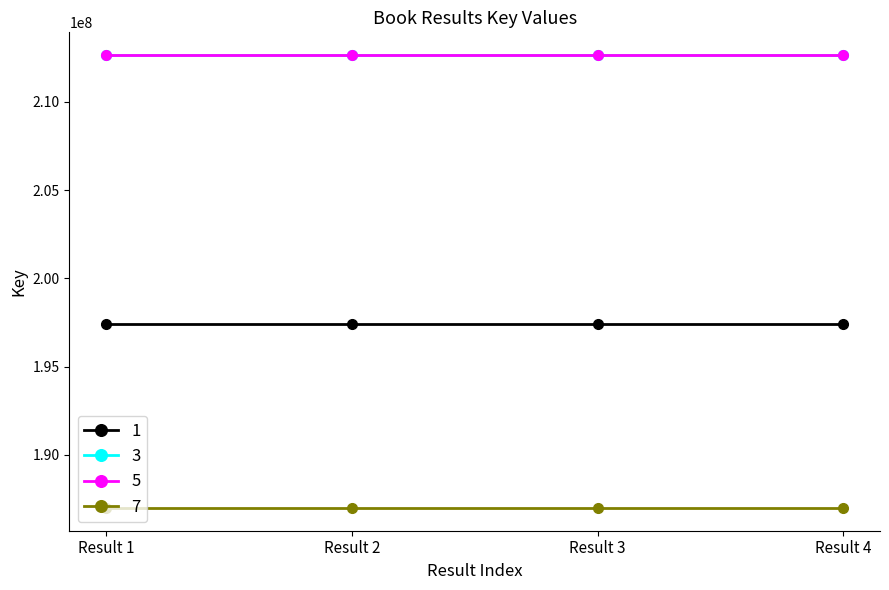

What is the value of the 1 point at the 4th from the left?

197387175